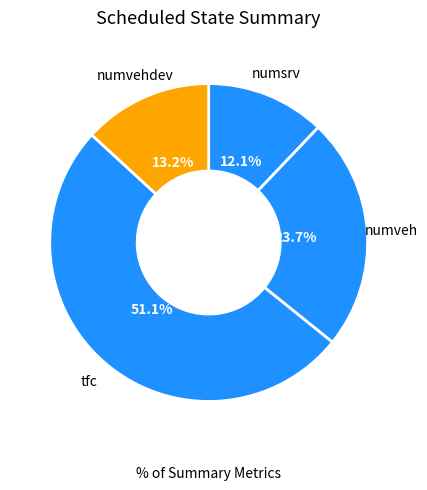

Approximately how many times larger is the value at numsrv compared to numveh?

0.5